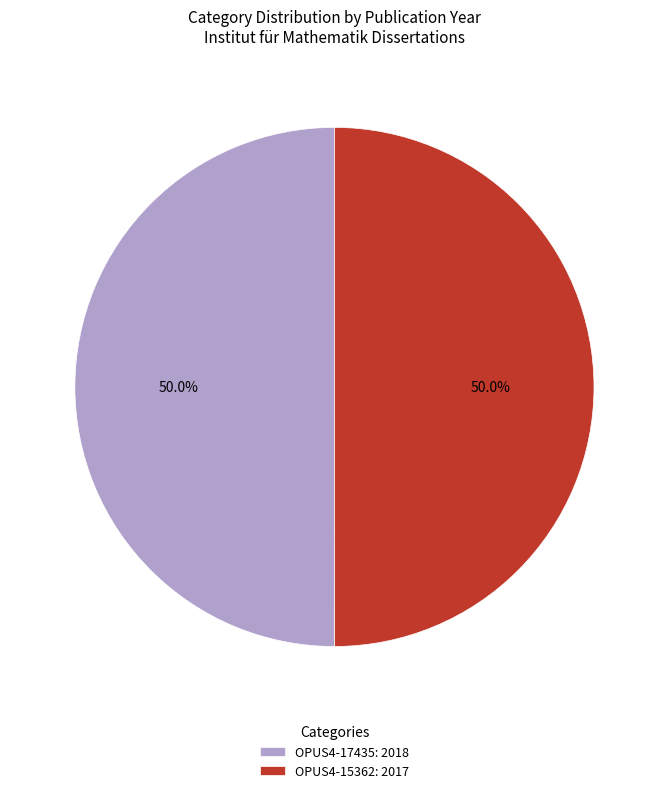

Combined, what portion of the pie is OPUS4-17435: 2018 and OPUS4-15362: 2017?

100.0%